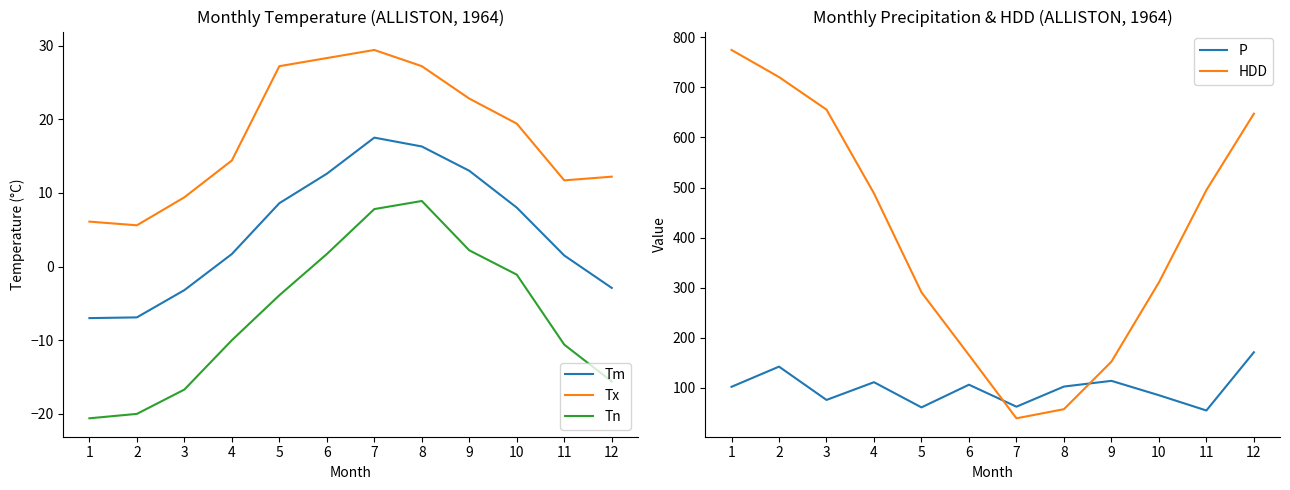

Between which two adjacent categories do P and HDD first intersect?

6 and 7